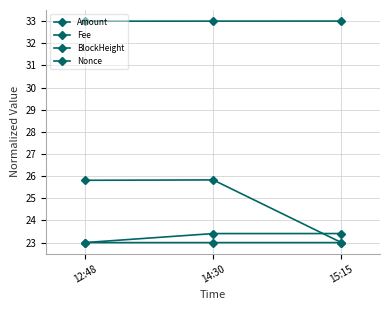

What is the label of the 3rd point from the right?

12:48